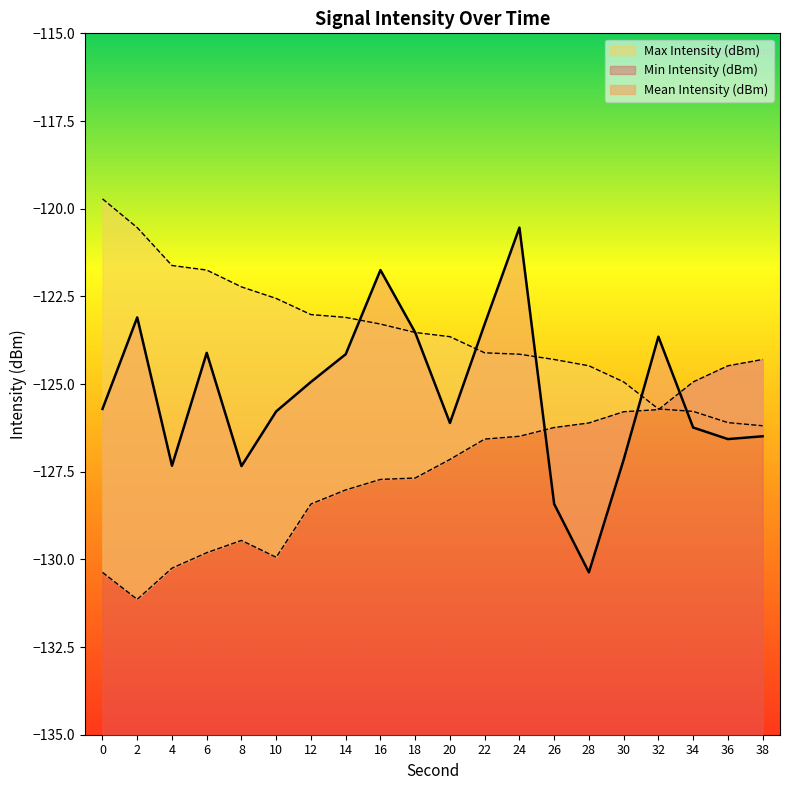

What is the lowest value of the Min Intensity (dBm) series?

-131.1